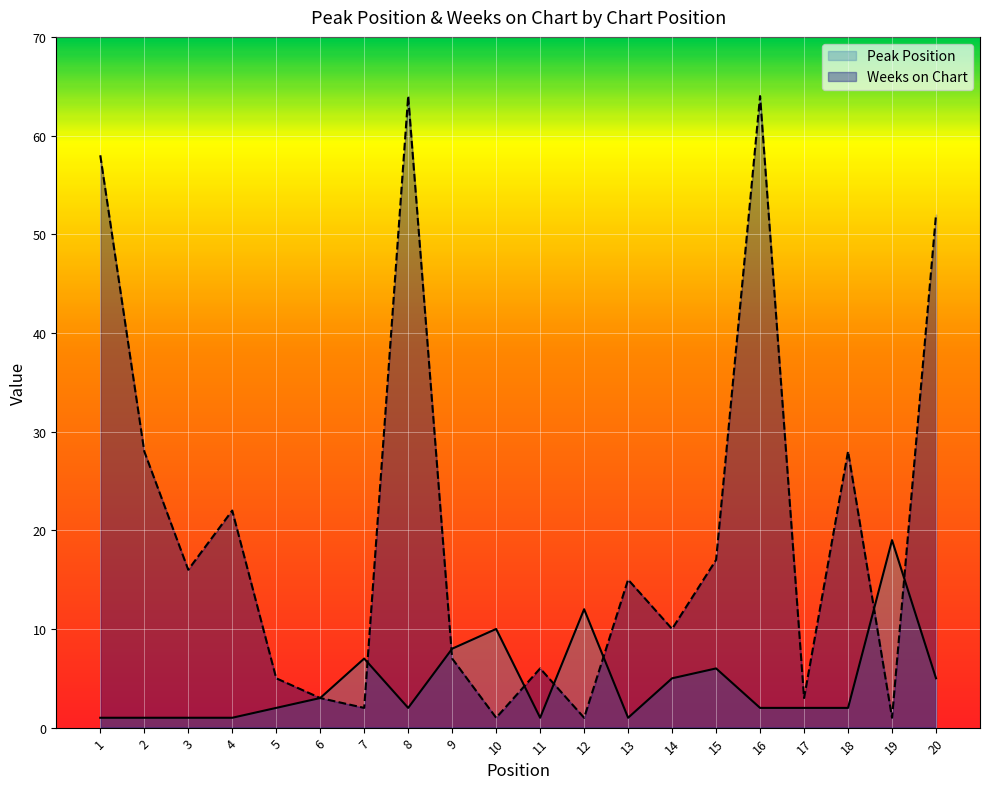

After their last crossing, which series has the higher values: Peak Position or Weeks on Chart?

Weeks on Chart